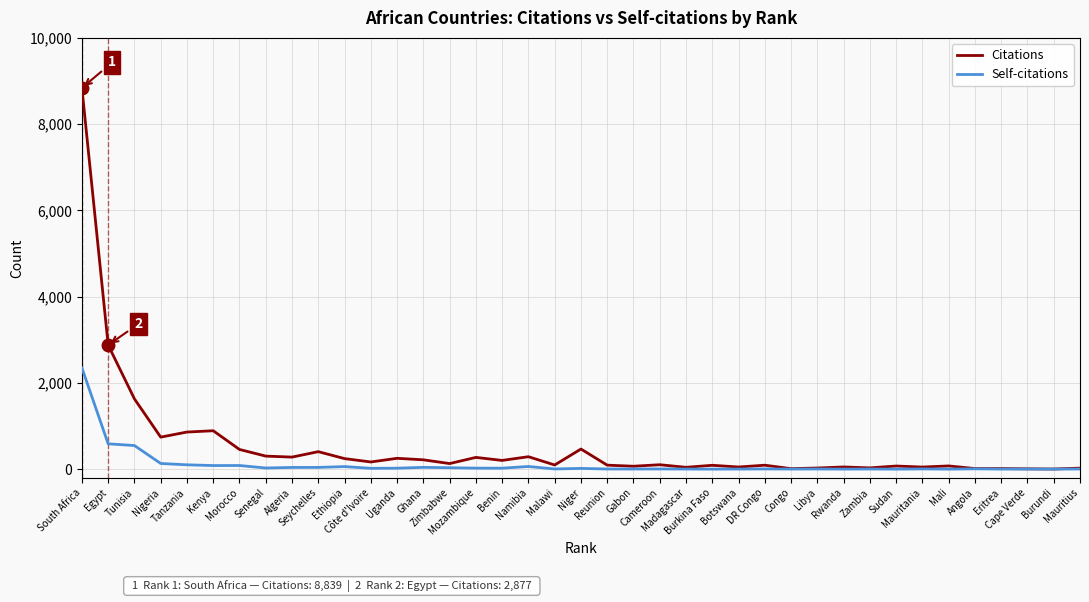

What is the highest value of the Citations series?

8839